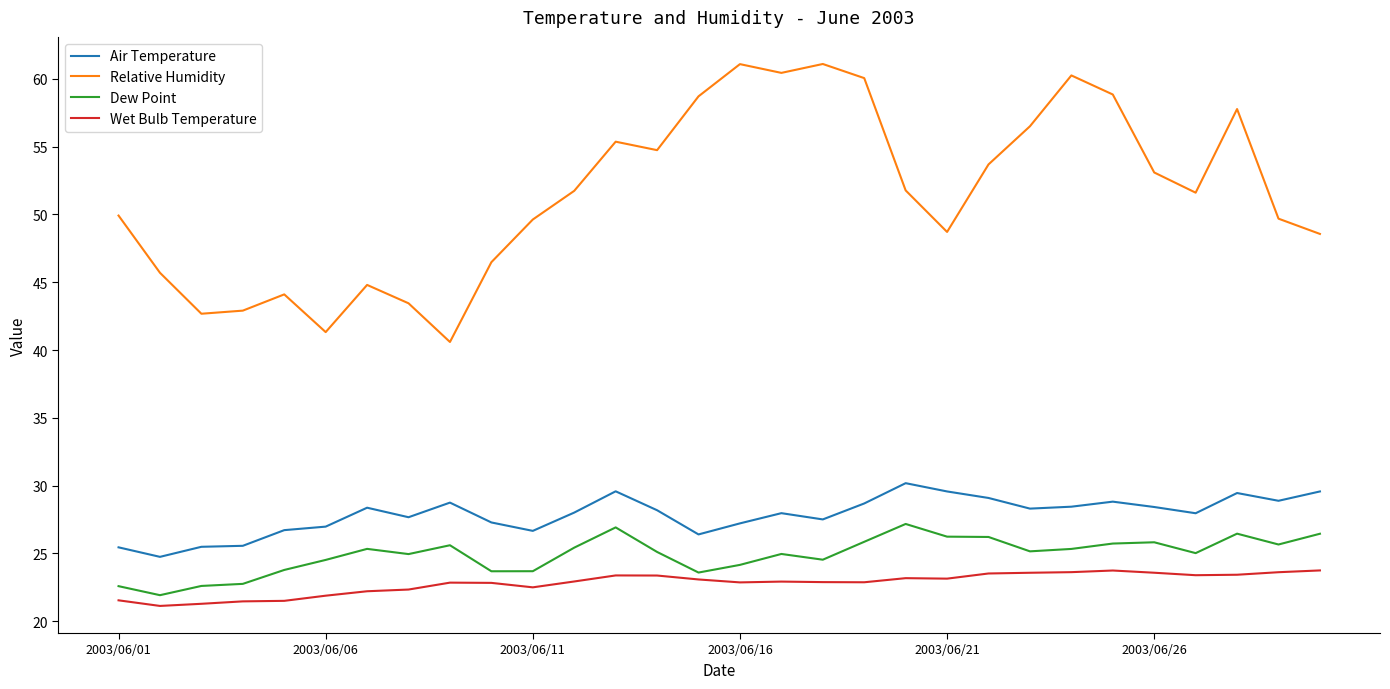

True or false: Relative Humidity and Wet Bulb Temperature intersect in this chart.

False